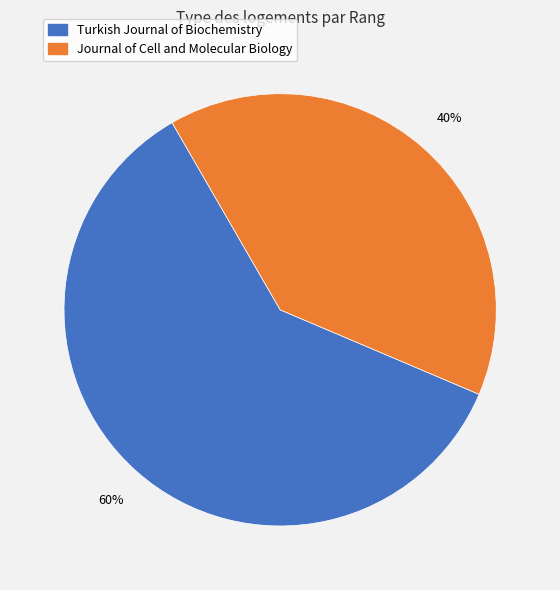

To the nearest percent, what portion does Turkish Journal of Biochemistry represent?

60%